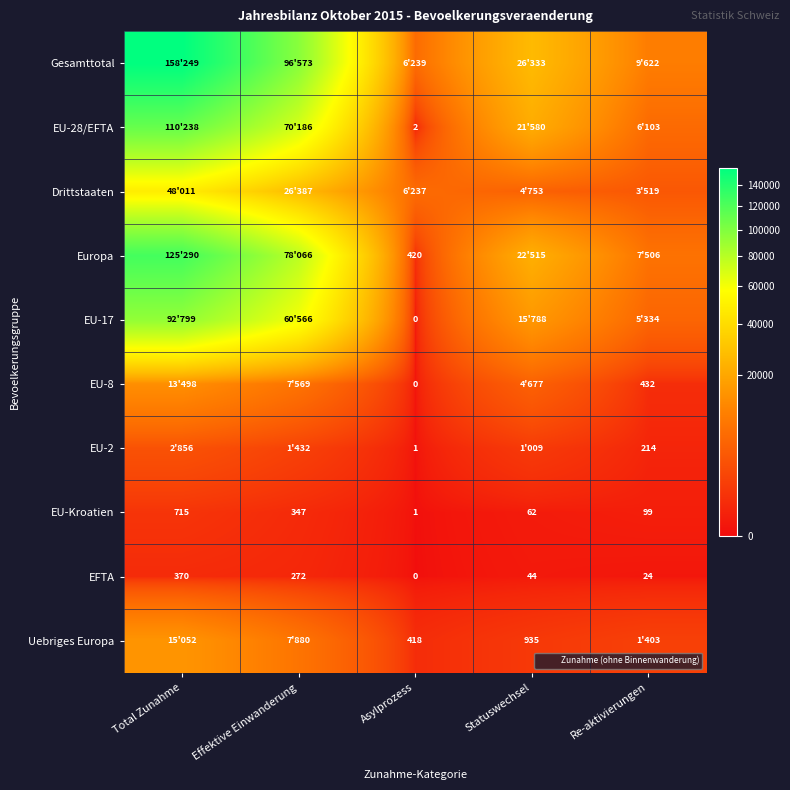

What is the difference between the maximum and minimum values in the EU-Kroatien series?

714